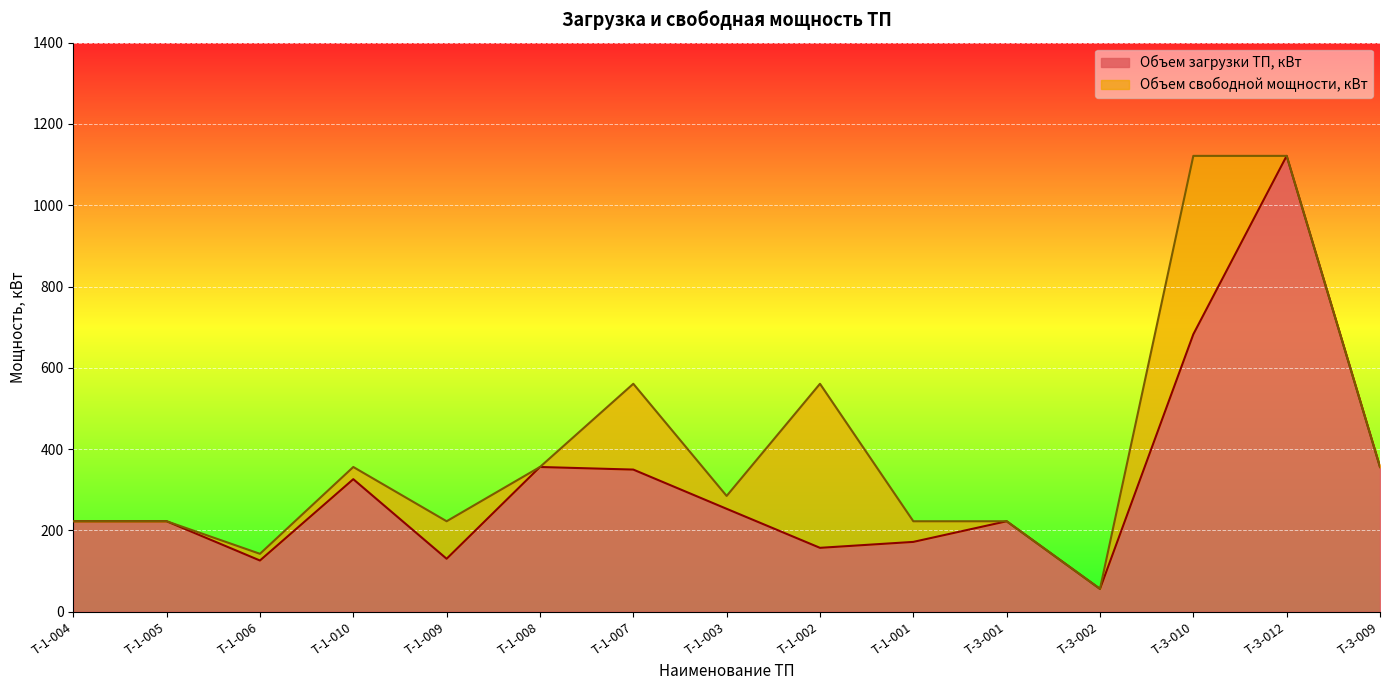

Does the chart display data point markers on the line(s)?

No